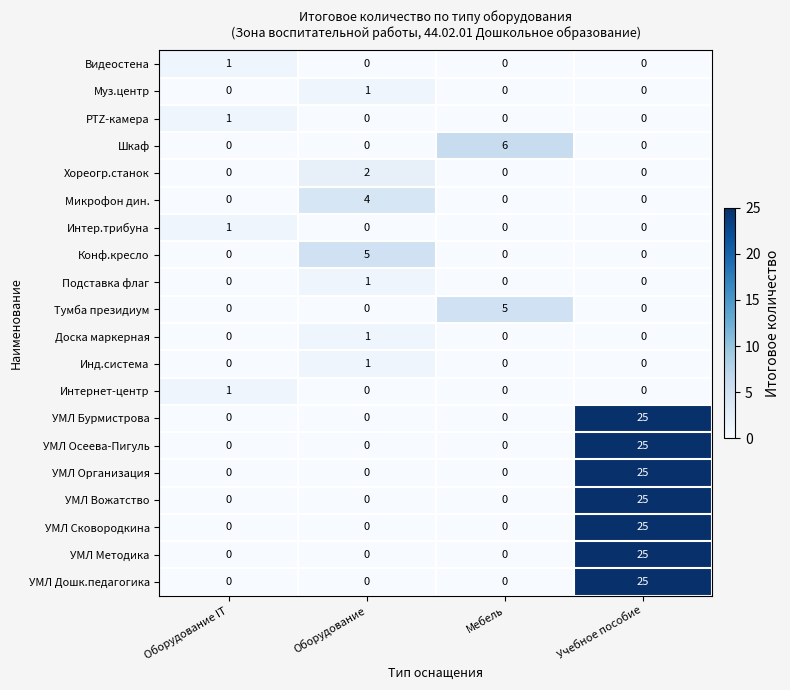

Which category has the highest value in the Интернет-центр series?

Оборудование IT